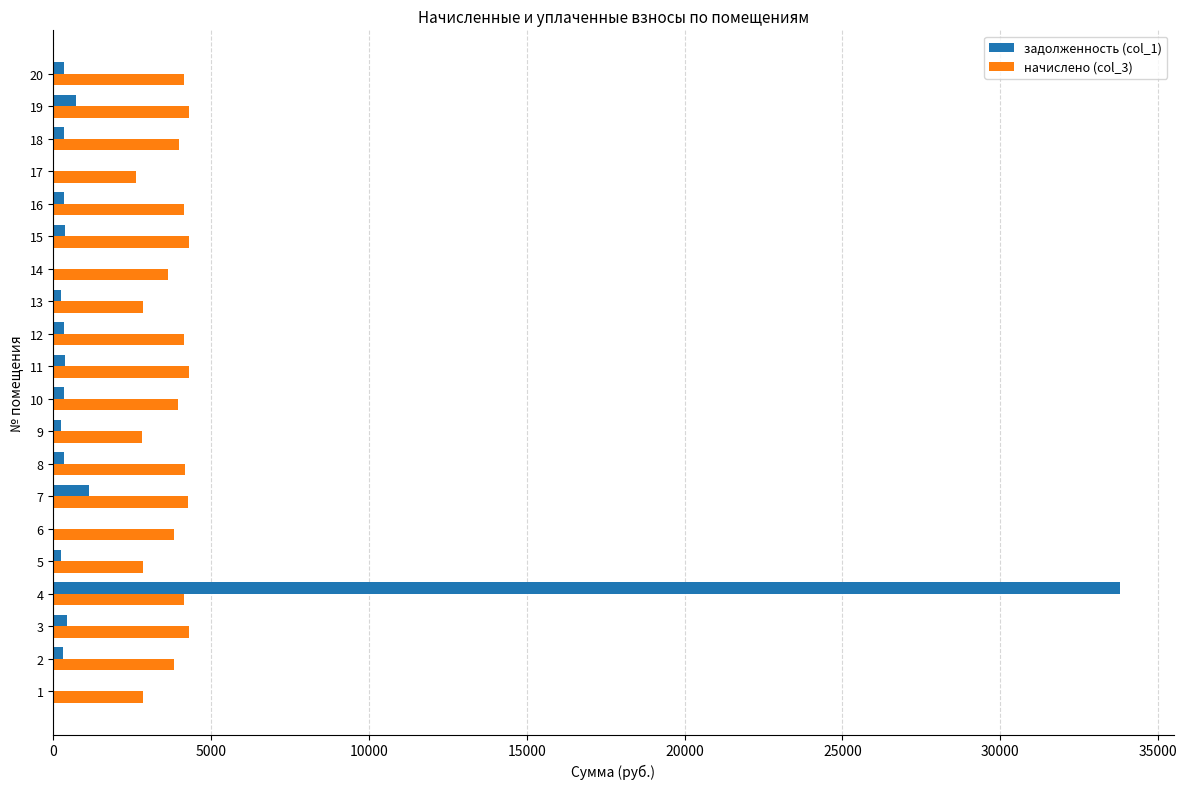

The value of начислено (col_3) at 2 is 3830.3. True or false?

True